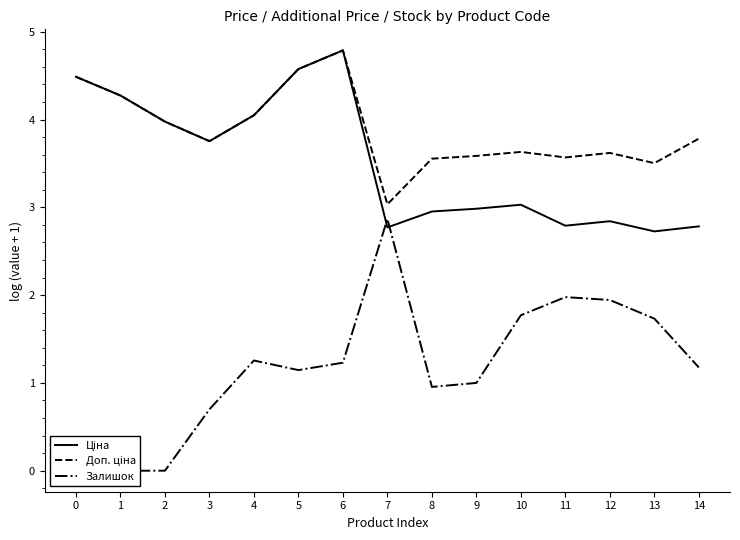

The value of Доп. ціна at 14 is 3.8. True or false?

True